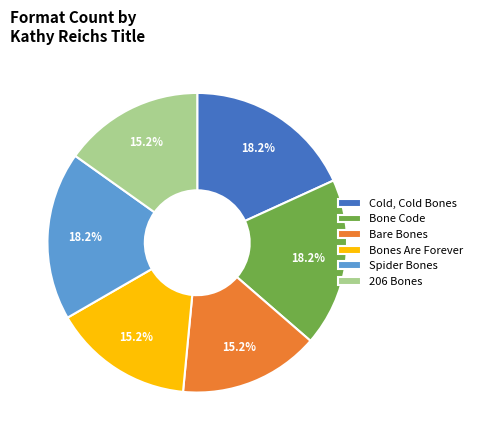

What is the ratio of the value at Bones Are Forever to the value at Bone Code?

0.8